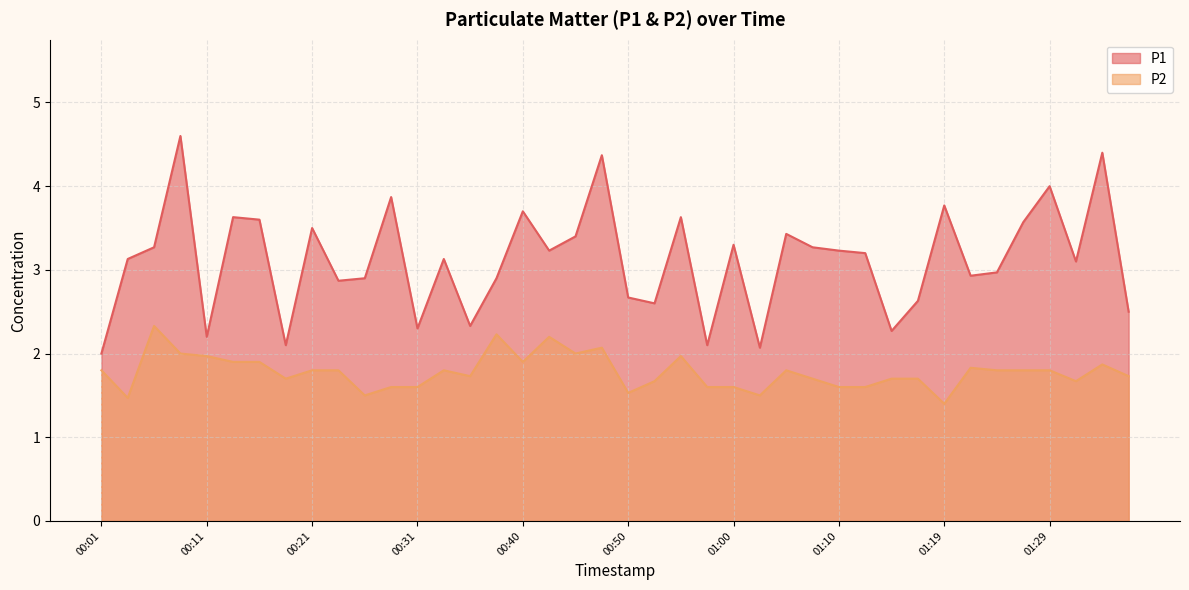

Count the number of categories in the chart.

40